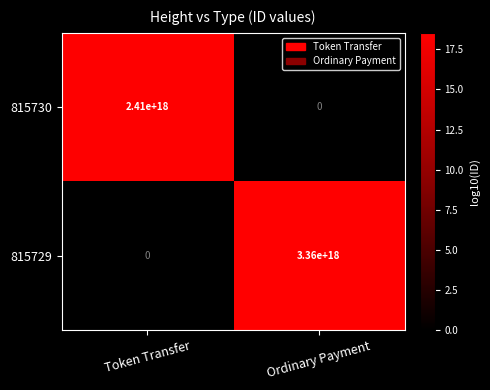

At how many categories does at least one series exceed 8?

2